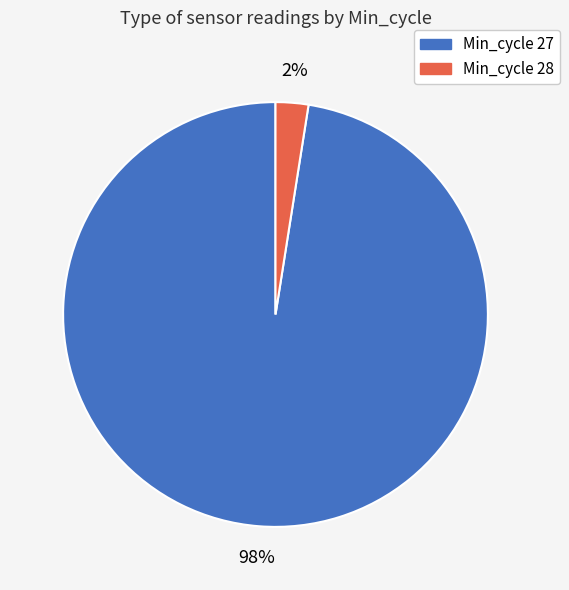

To the nearest percent, what is the average slice percentage?

50%